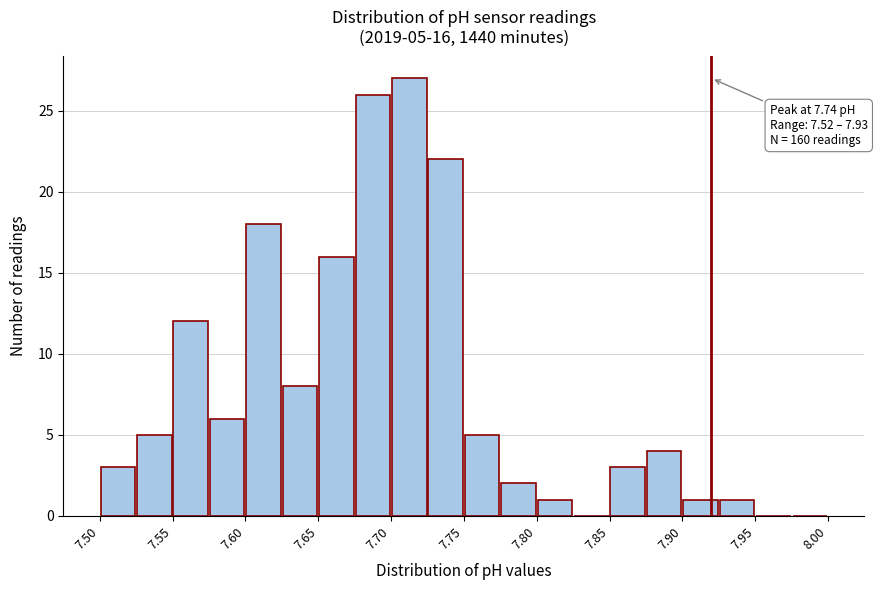

Over which range of the x-axis is the bar tallest?

7.700 to 7.725